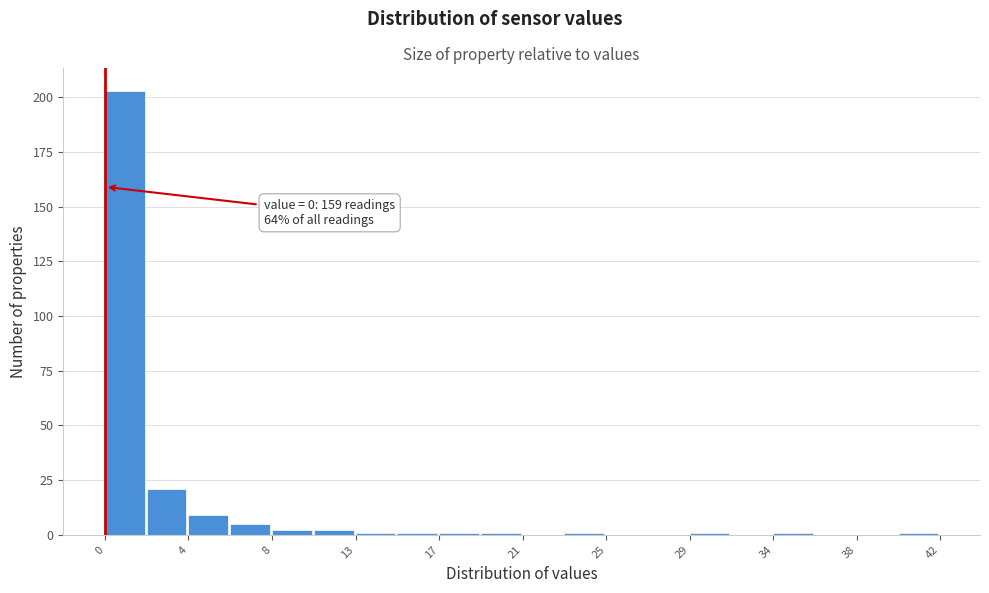

Over which range of the x-axis is the bar tallest?

0.0 to 2.1